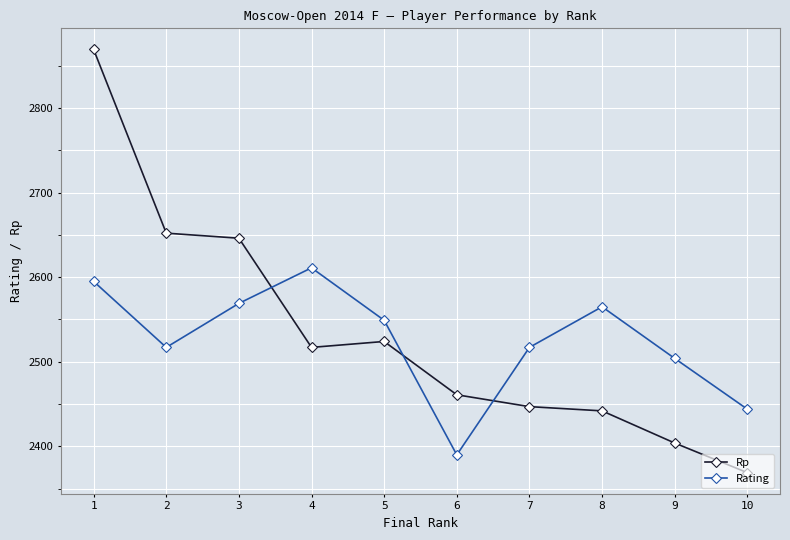

Rank the series by their average value, from highest to lowest.

Rp, Rating